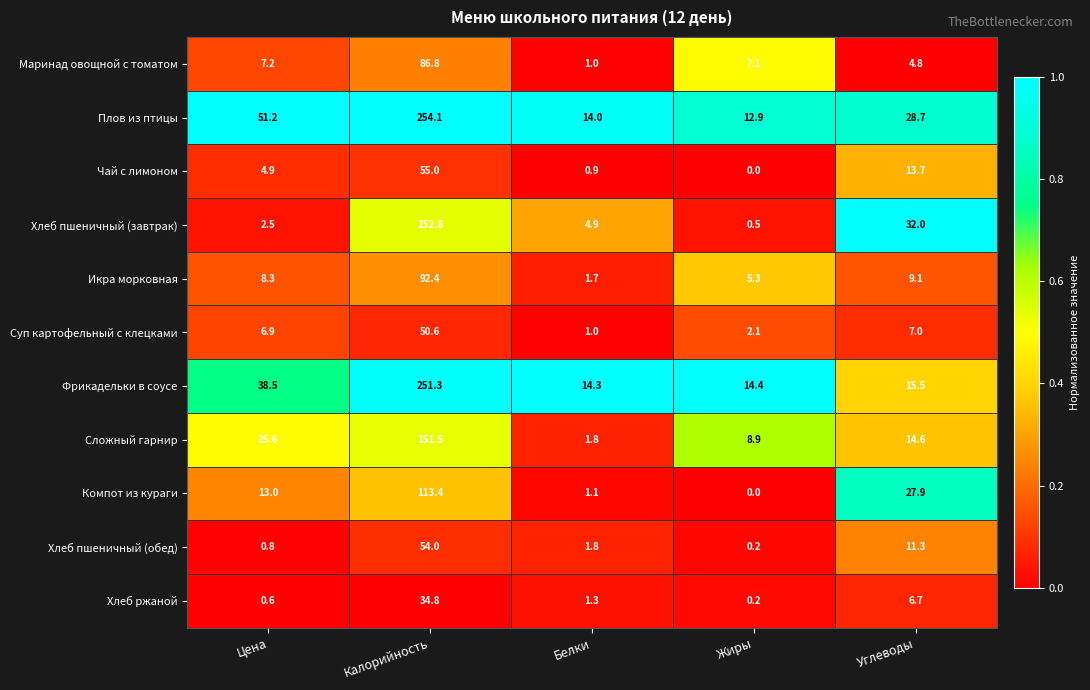

List the series in order of their peak value, lowest first.

Хлеб ржаной, Суп картофельный с клецками, Хлеб пшеничный (обед), Чай с лимоном, Маринад овощной с томатом, Икра морковная, Компот из кураги, Сложный гарнир, Хлеб пшеничный (завтрак), Фрикадельки в соусе, Плов из птицы